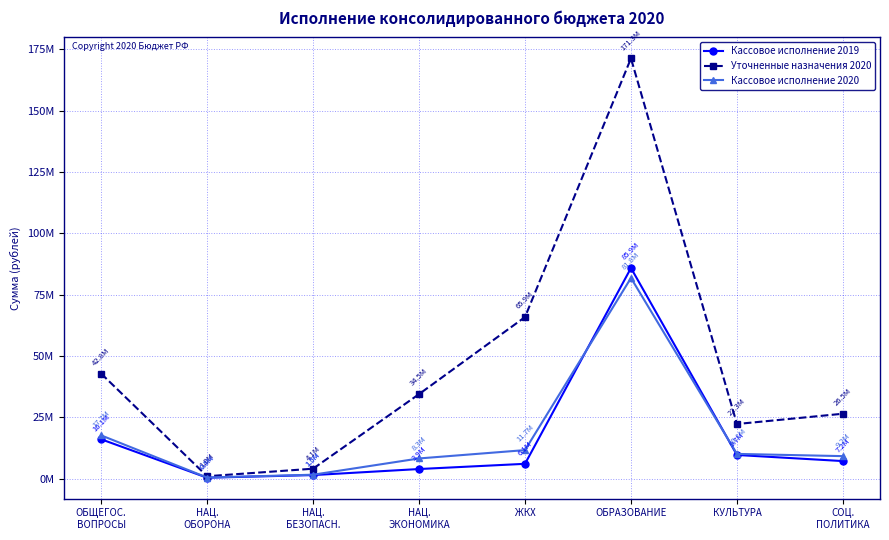

What are all the series names shown in the legend?

Кассовое исполнение 2019, Уточненные назначения 2020, Кассовое исполнение 2020